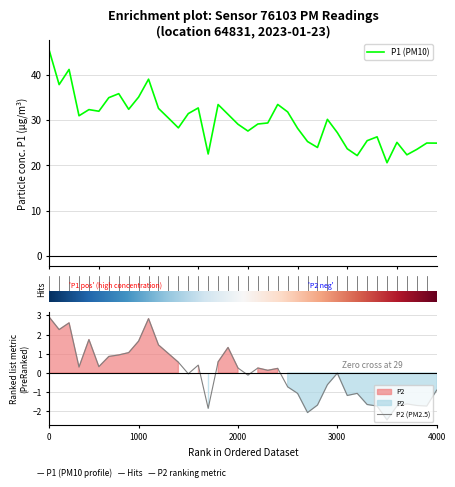

What is the maximum value for P1 (PM10)?

45.4